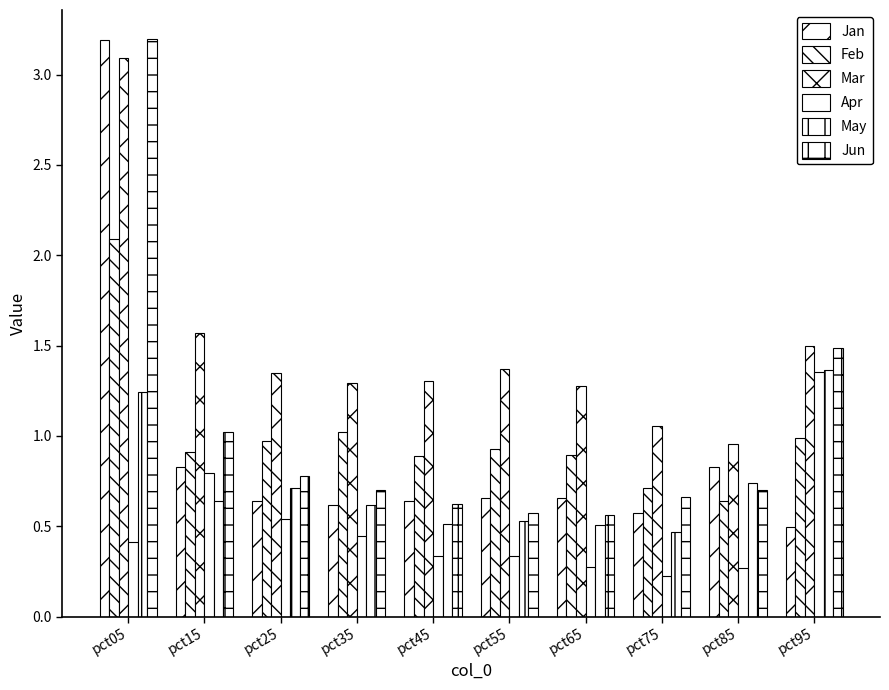

The value of Apr at pct15 is 0.8. True or false?

True